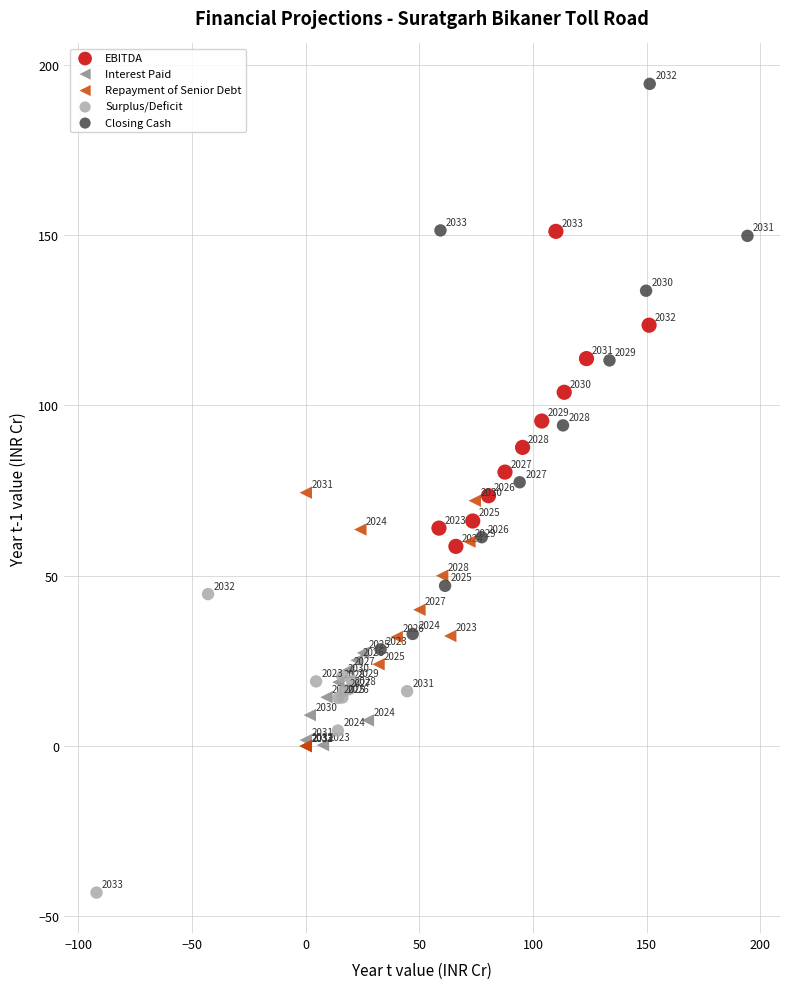

Which series has the widest spread of Y values?

Closing Cash